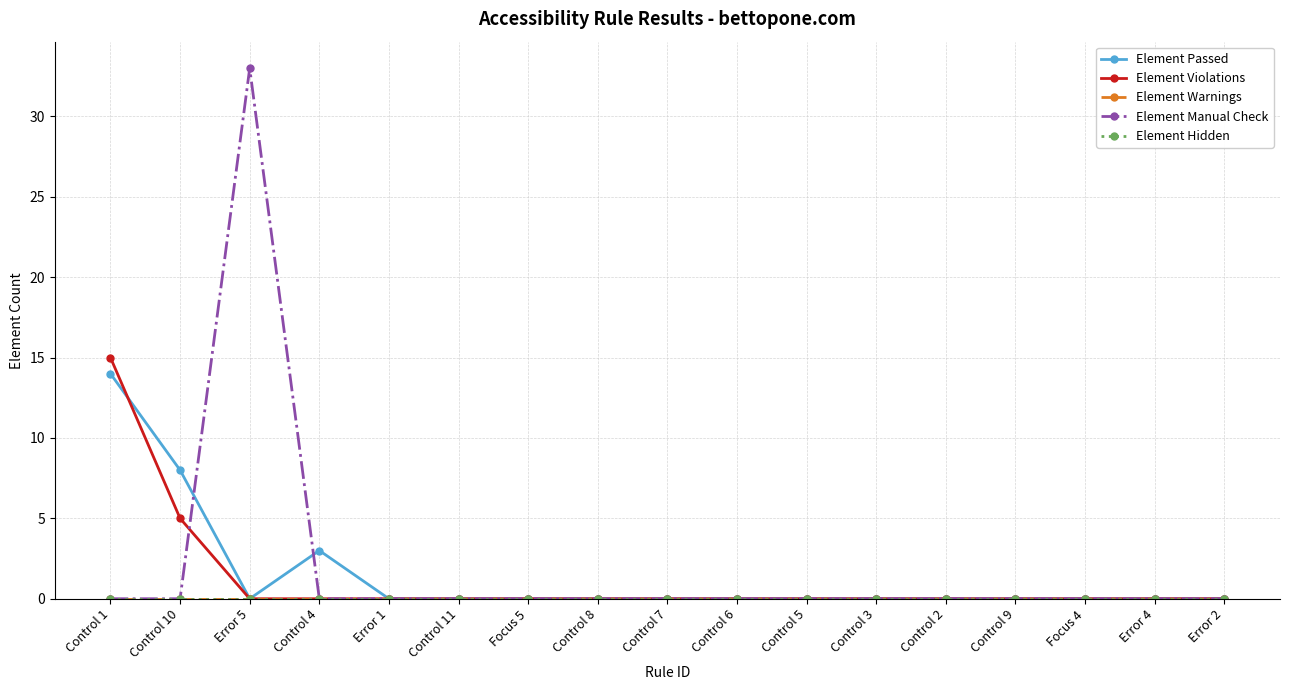

True or false: Element Hidden and Element Manual Check intersect in this chart.

False